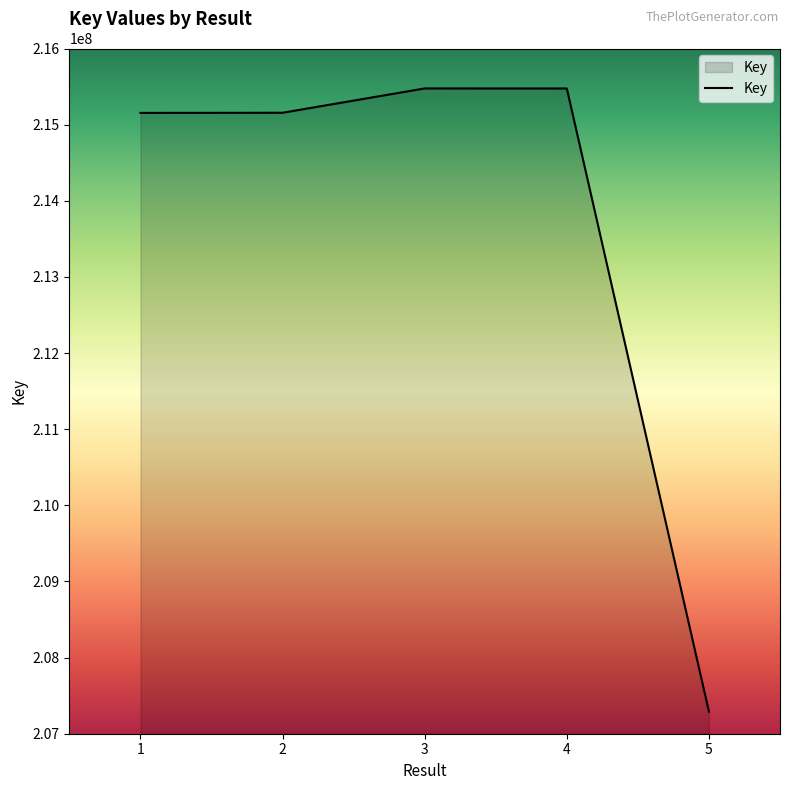

What is the average value?

213710168